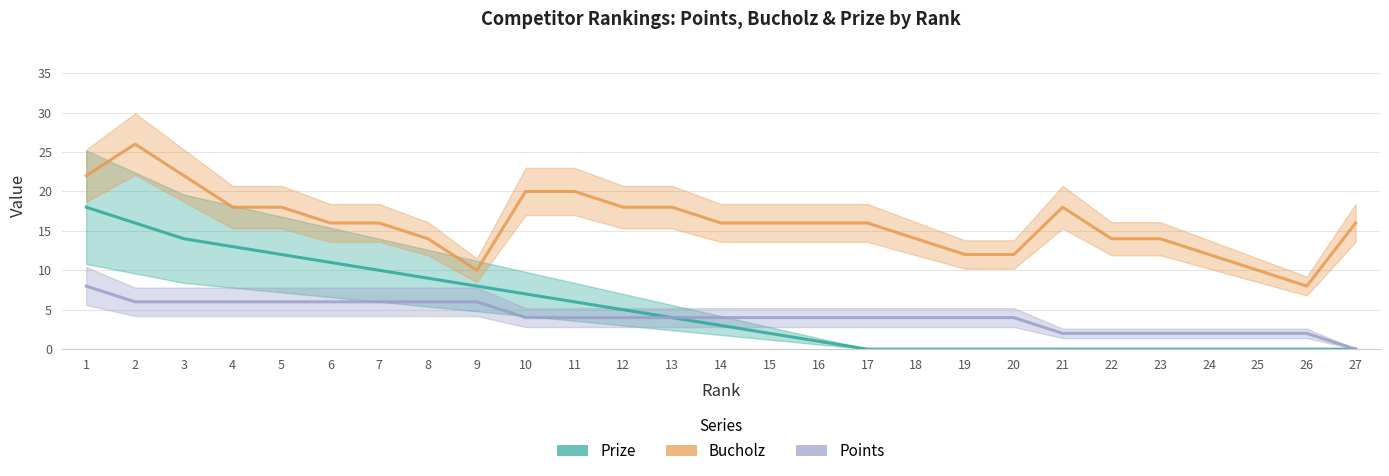

Is the value of Prize at 1 greater than the value of Bucholz at 10?

No